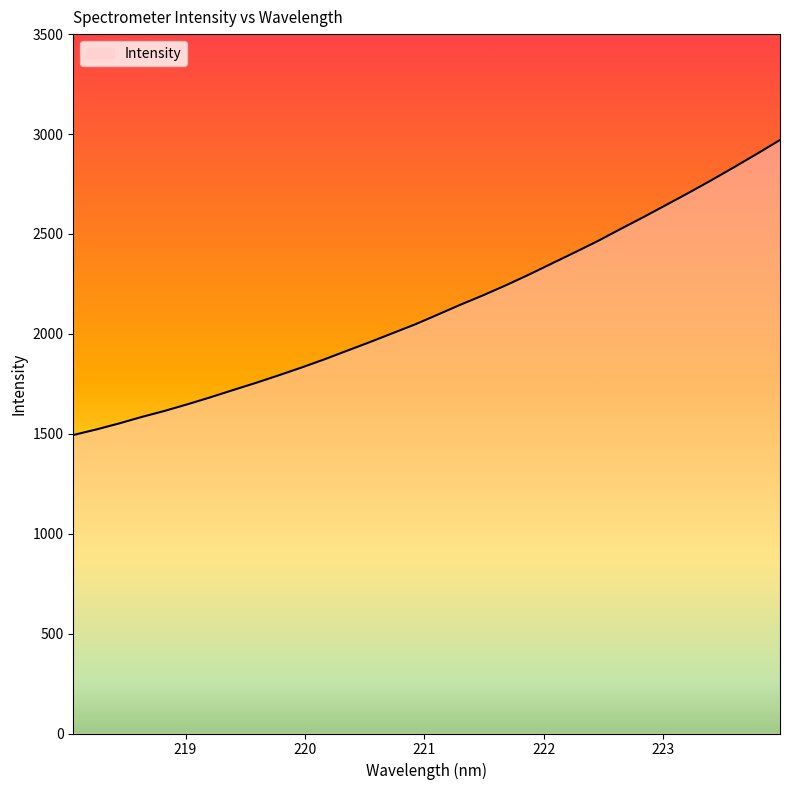

What is the smallest value displayed?

1493.8